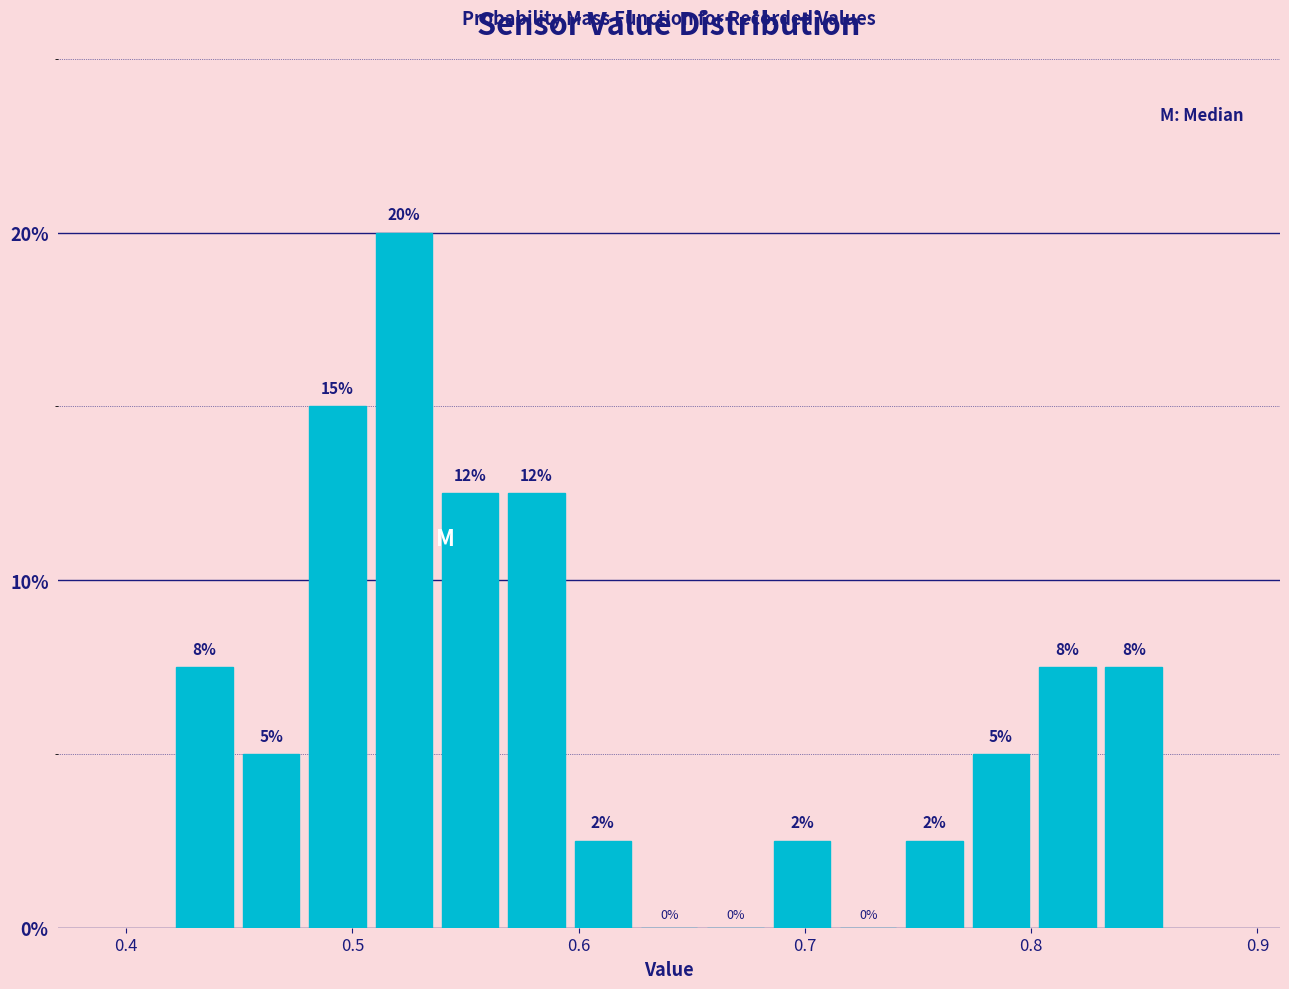

Read against the x-axis, roughly where is the centre of the tallest bar?

0.52